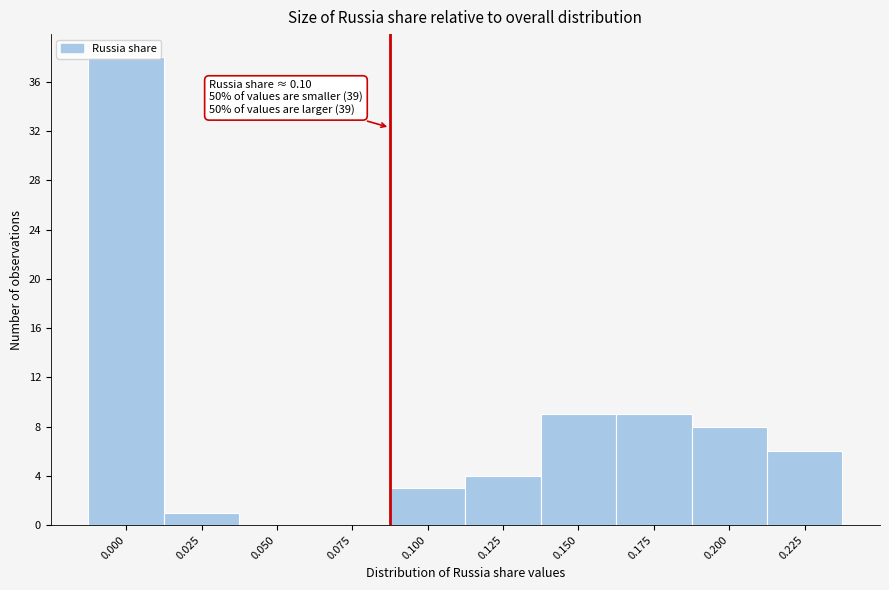

True or false: the data shows 14 at 0.000.

False